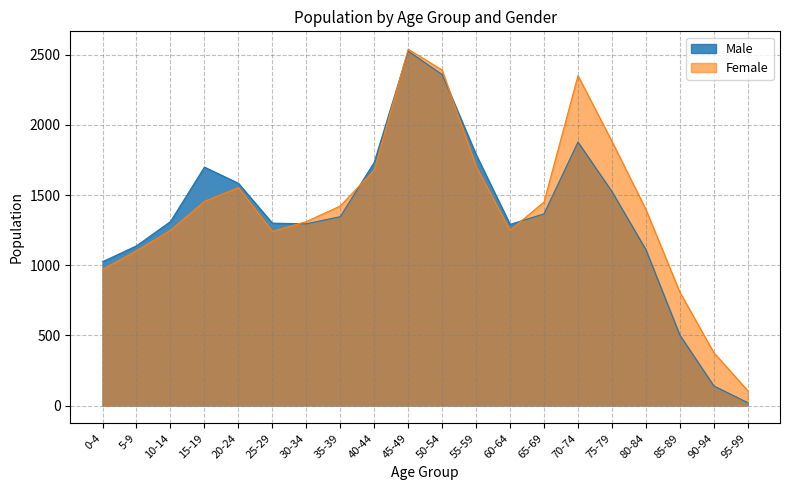

List the series in order of their overall mean, lowest first.

Male, Female